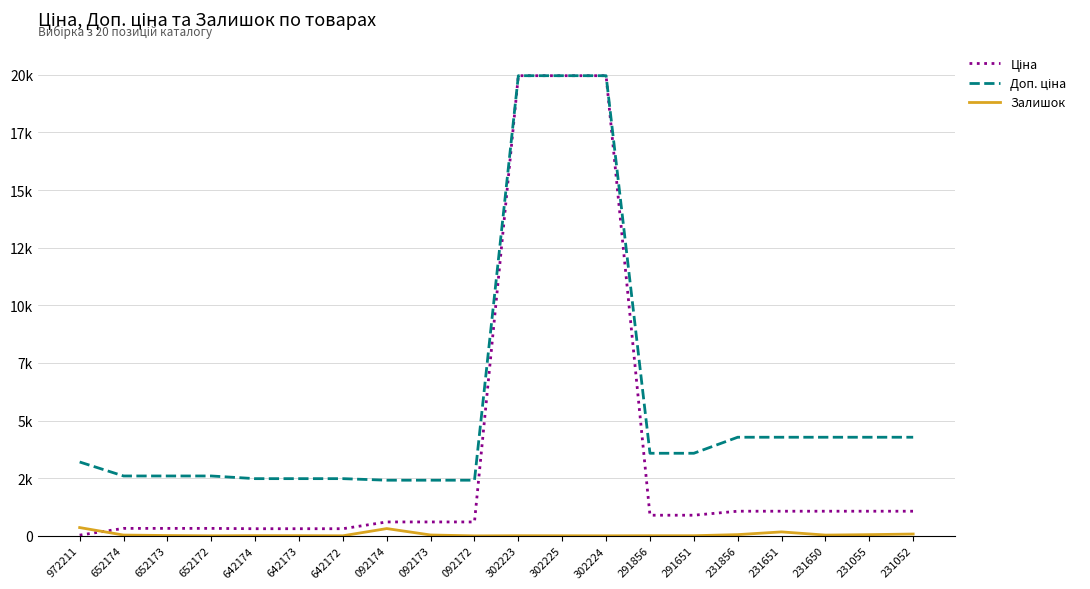

What position from the left is 291651?

15